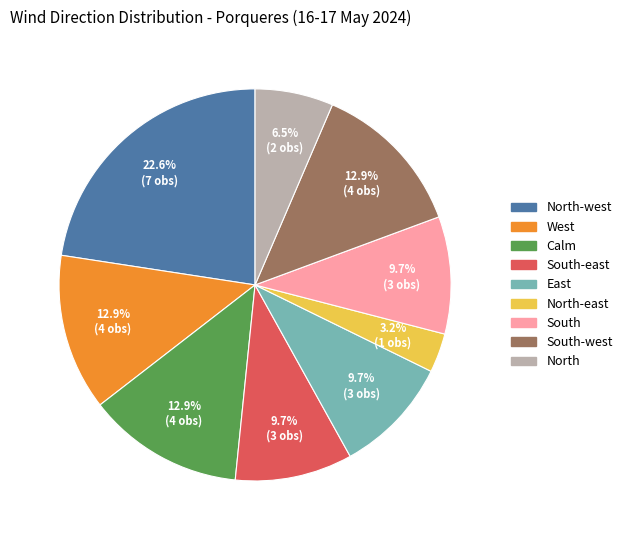

Is there any slice that represents more than half of the pie?

No